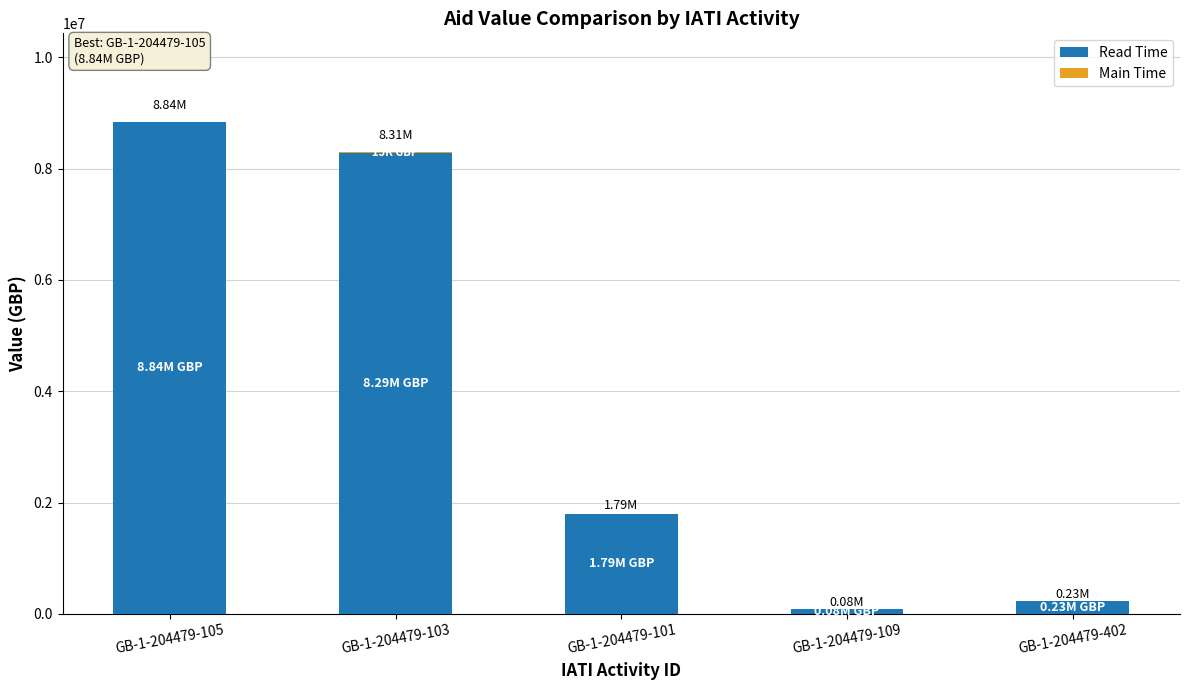

At which category is the sum across all series the highest?

GB-1-204479-105